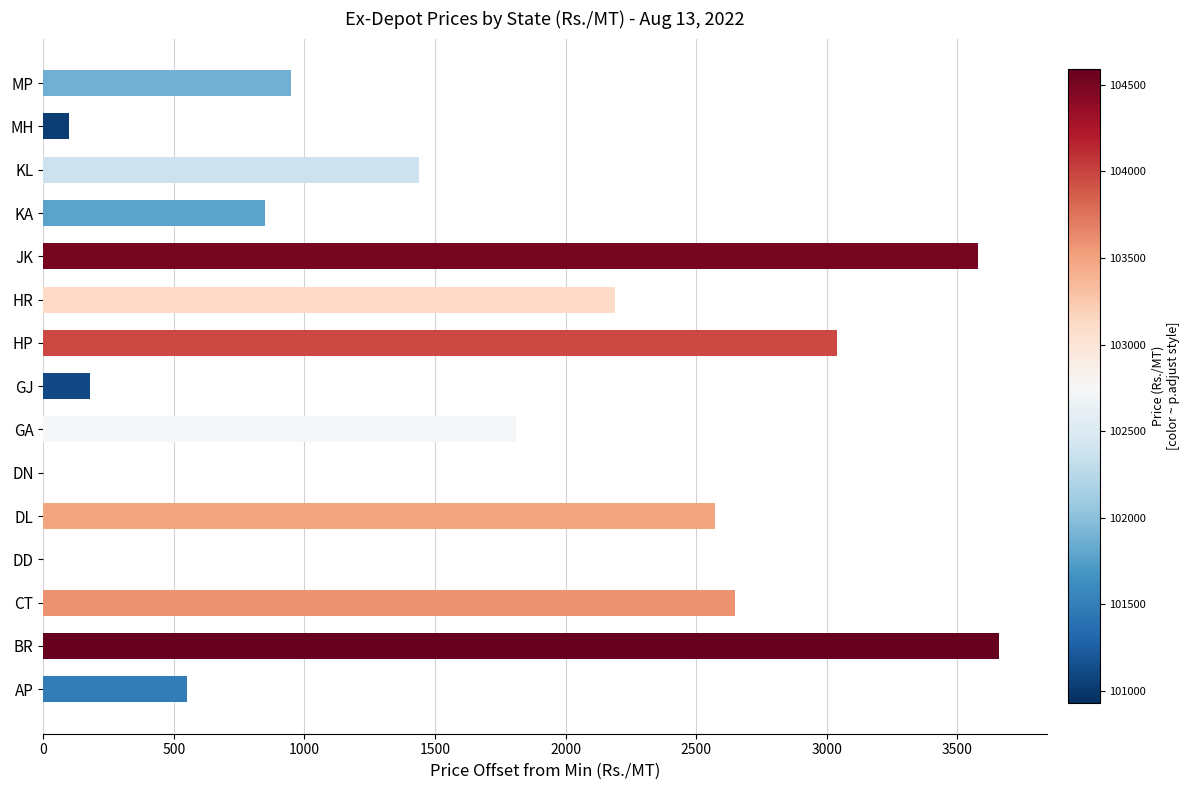

True or false: the data shows 249 at AP.

False